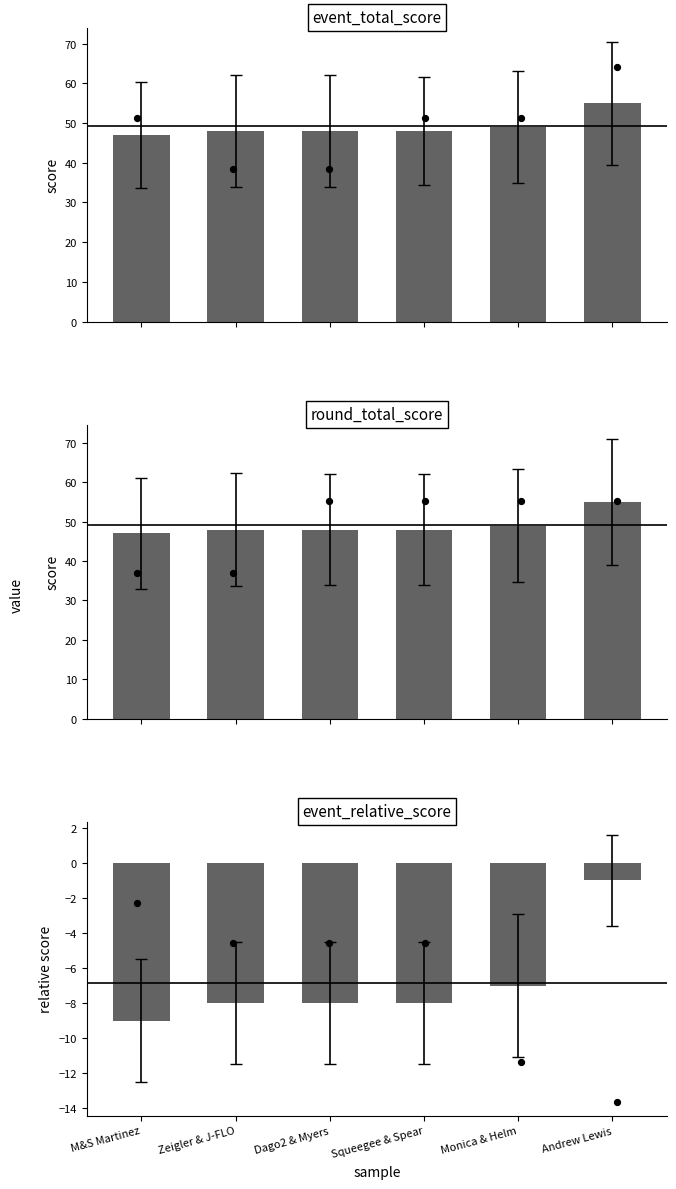

At which category is the sum across all series the highest?

Andrew Lewis